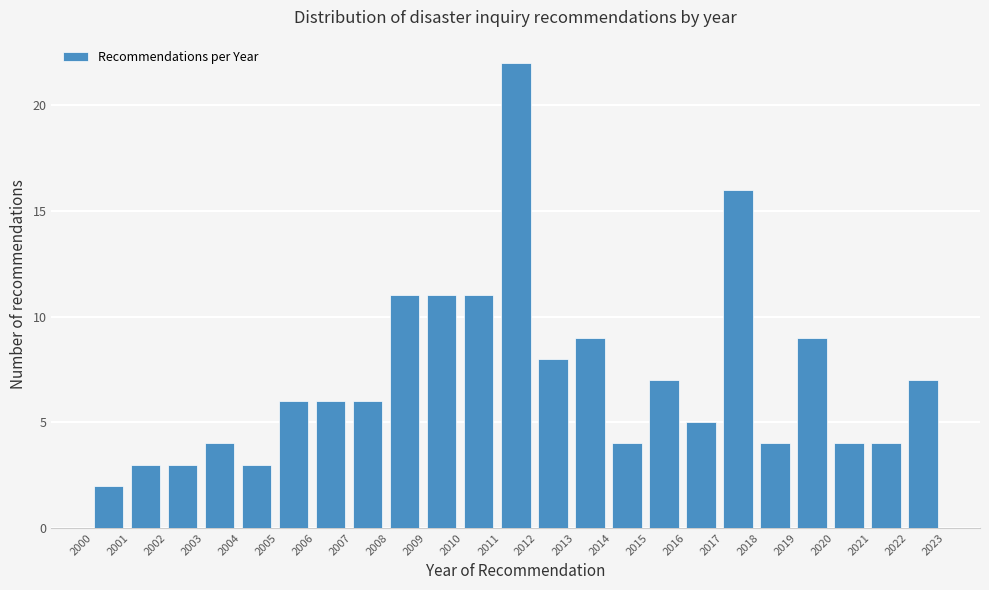

Over which range of the x-axis is the bar tallest?

2011 to 2012